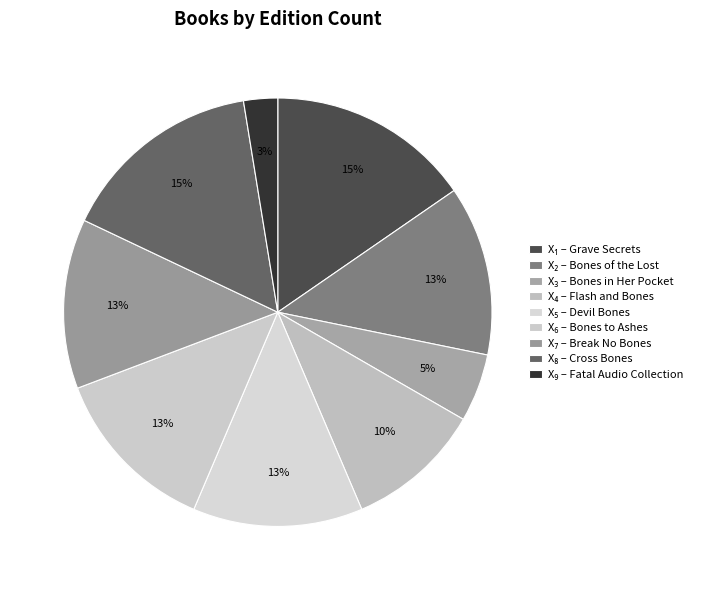

Count the number of slices in the pie.

9